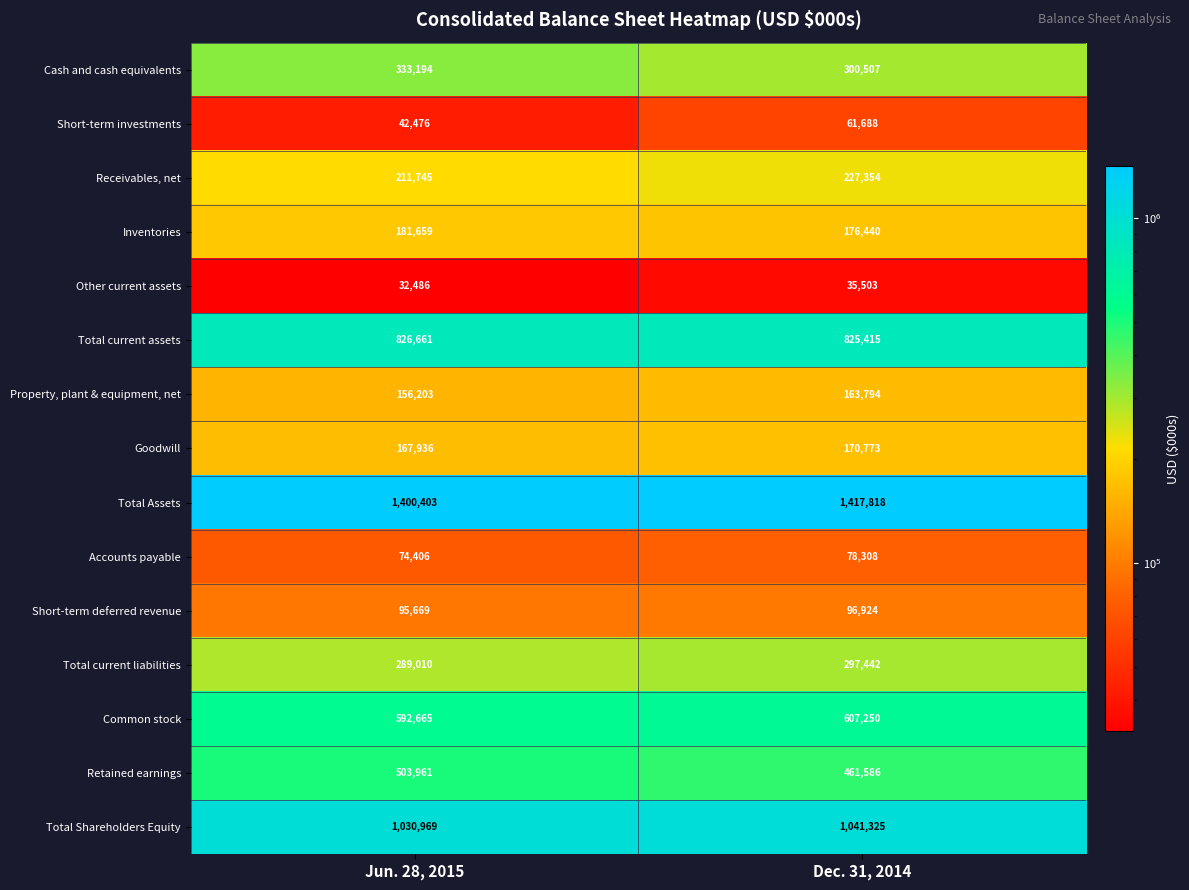

Which series has the widest spread of values?

Retained earnings